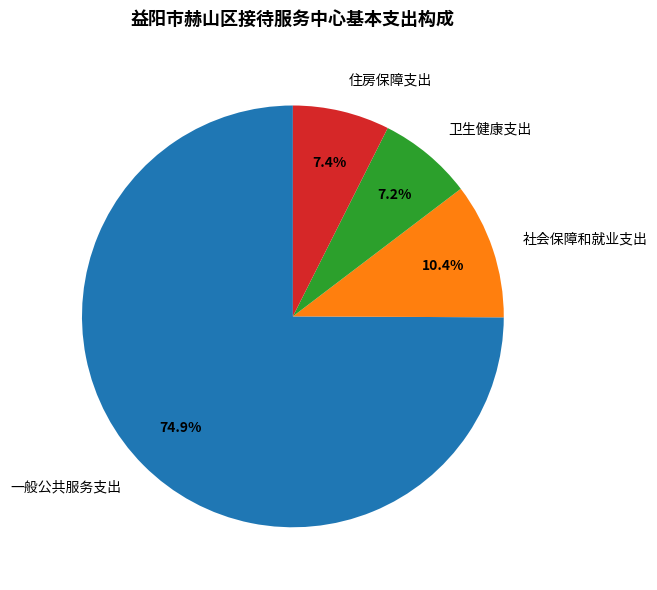

To the nearest percent, what is the difference between the 社会保障和就业支出 and 住房保障支出 slice percentages?

3%